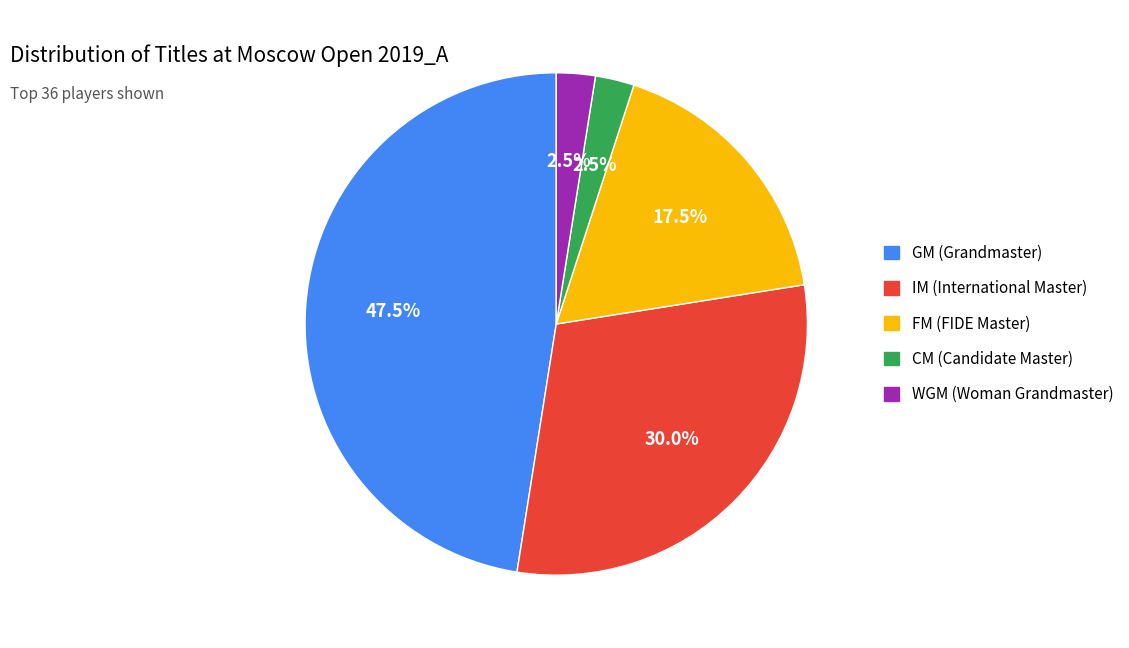

To the nearest percent, what is the average slice percentage?

20%